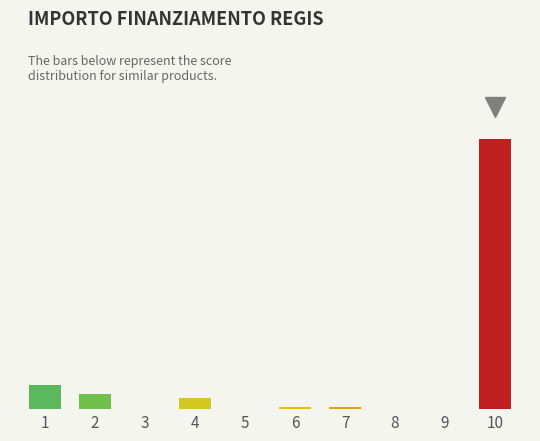

Are the bars horizontal?

No